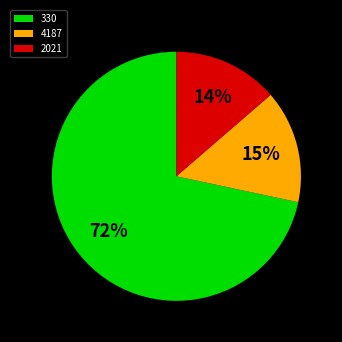

Do 2021 and 4187 together represent more than half of the pie?

No